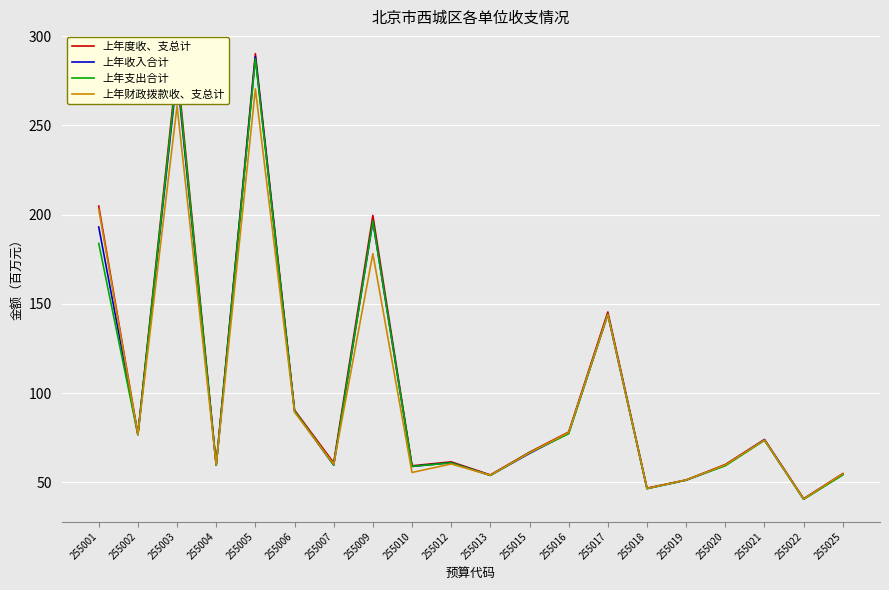

At which category does the chart reach its peak across all series?

255005